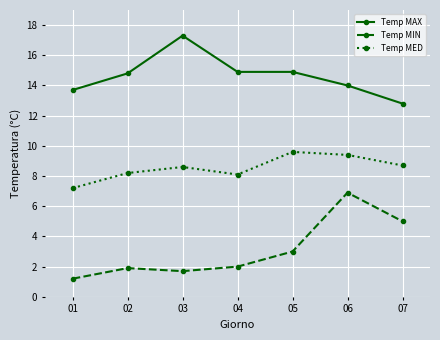

Does the chart have visible grid lines?

Yes